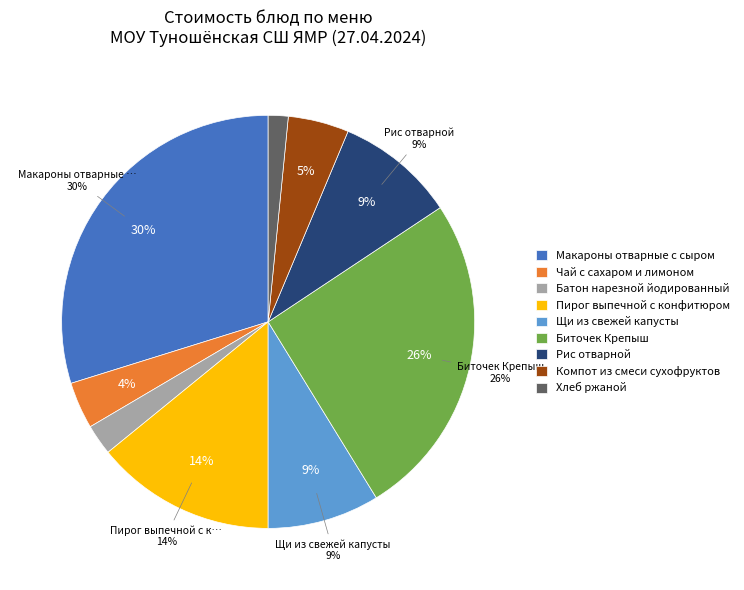

To the nearest percent, what percentage of the pie is Макароны отварные с сыром?

30%